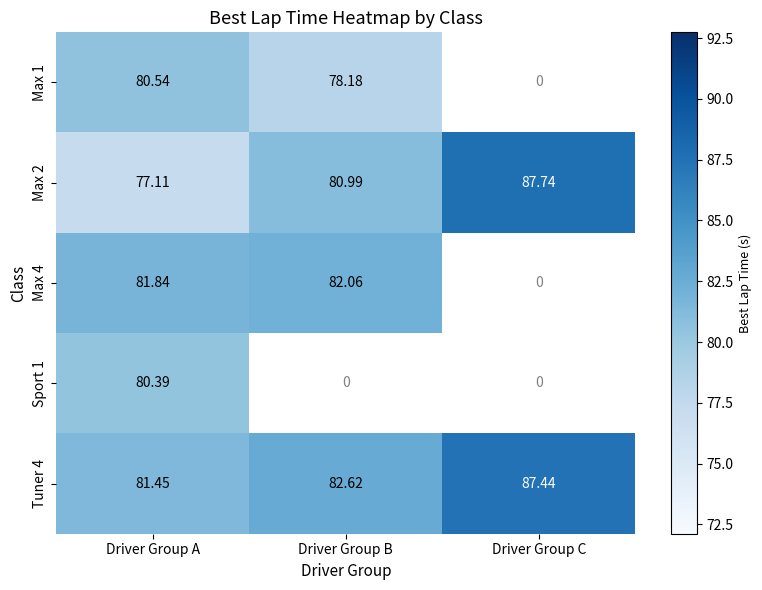

At which label is Tuner 4 closest to 84?

Driver Group B